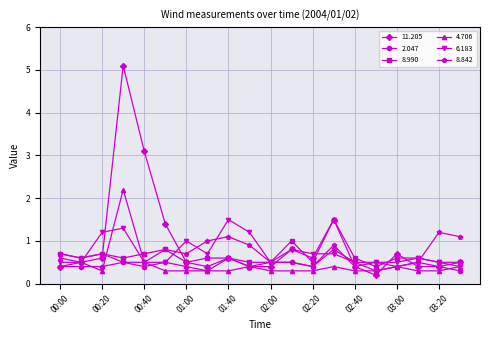

Which series has the largest range (max minus min)?

11.205